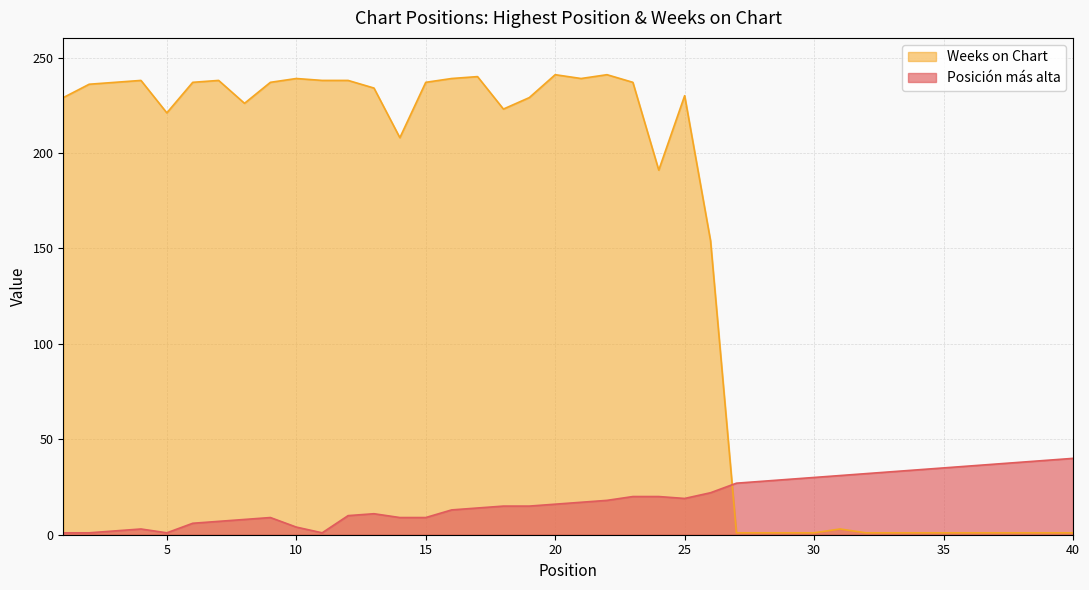

Is the value of Weeks on Chart at 39 greater than the value of Posición más alta at 19?

No